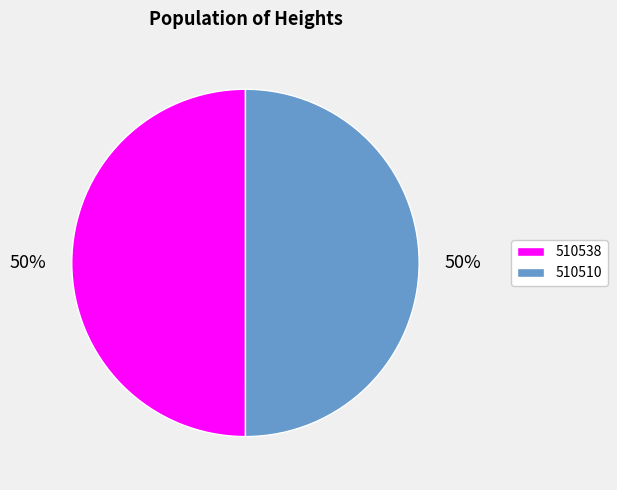

Is the sum of 510510 and 510538 greater than half?

Yes